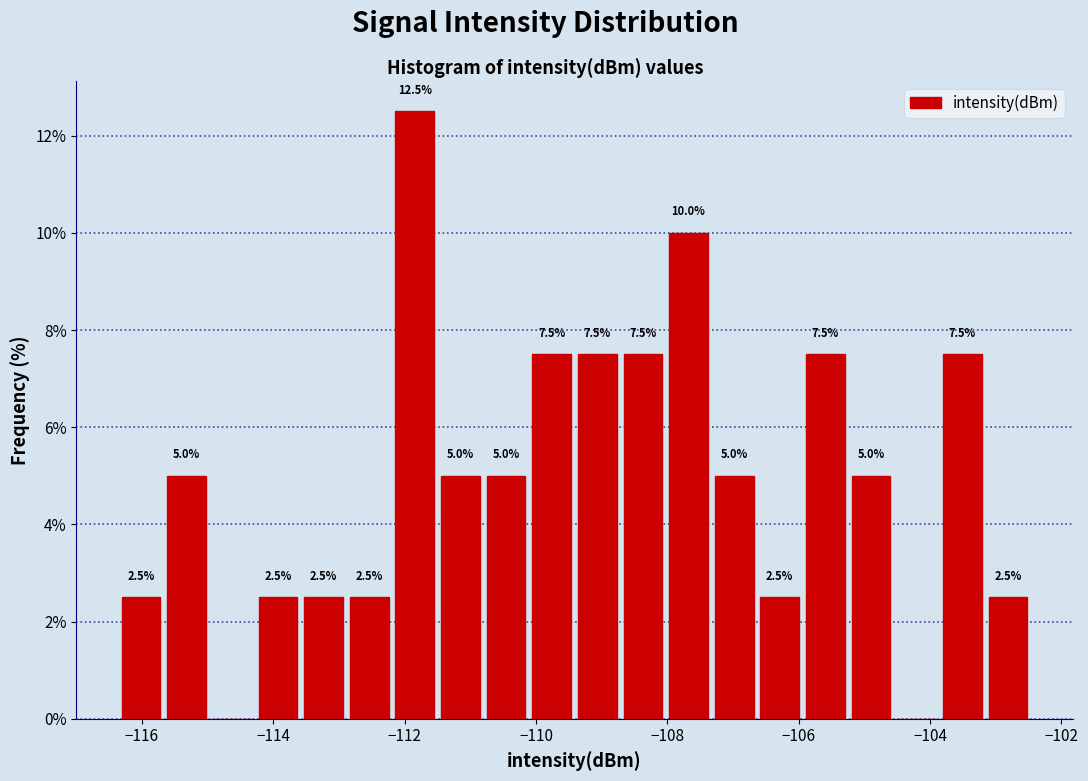

Read against the x-axis, roughly where is the centre of the tallest bar?

-111.8